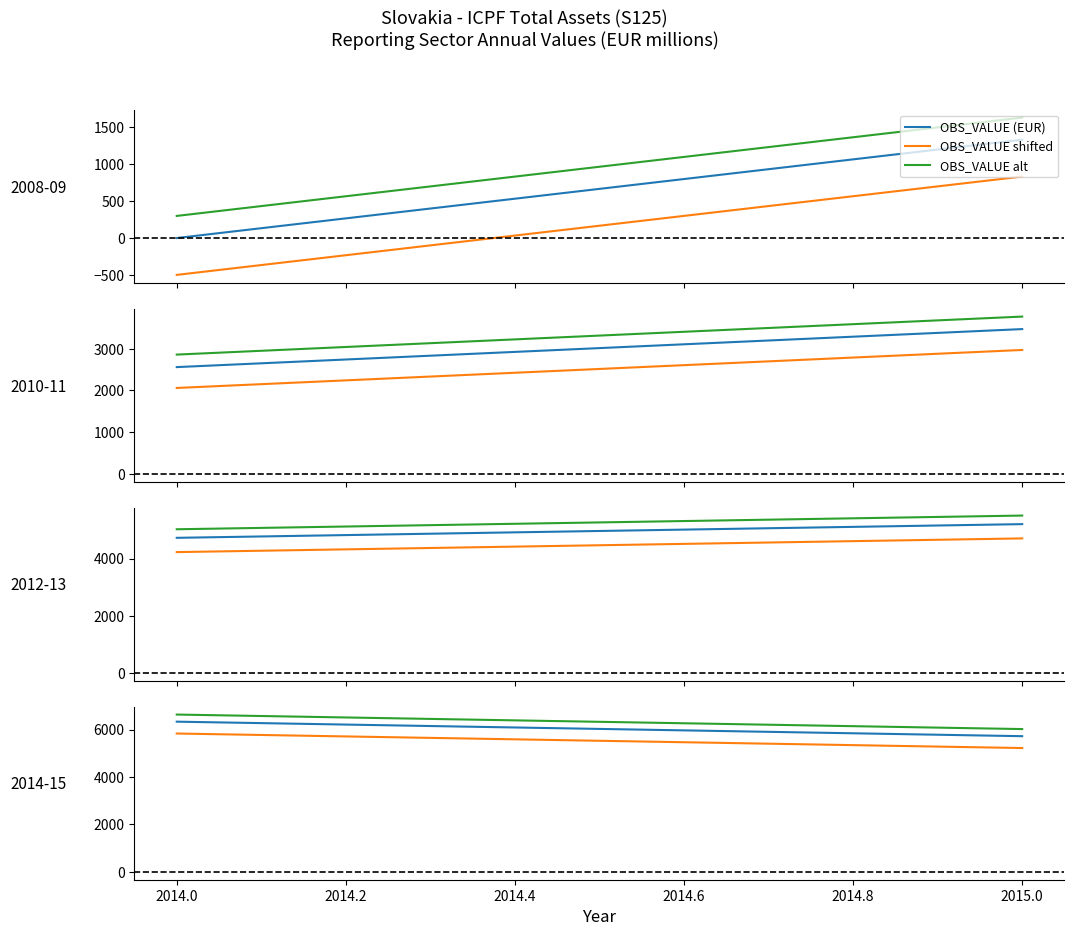

How many values in the OBS_VALUE series exceed 6334?

1